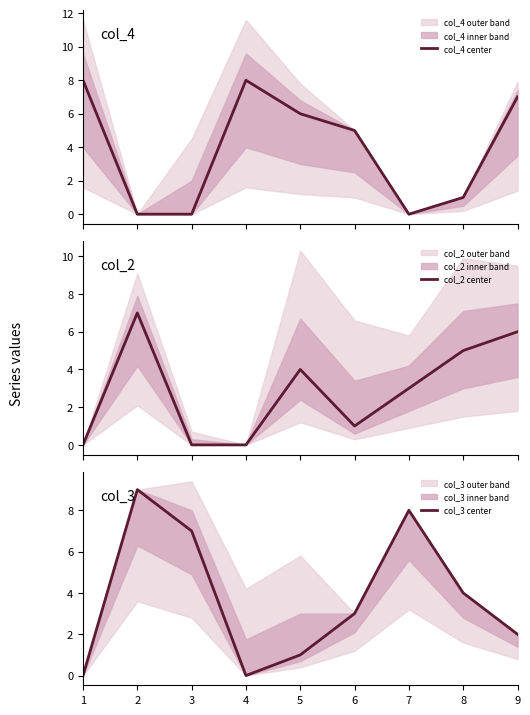

At which category is the sum across all series the highest?

2